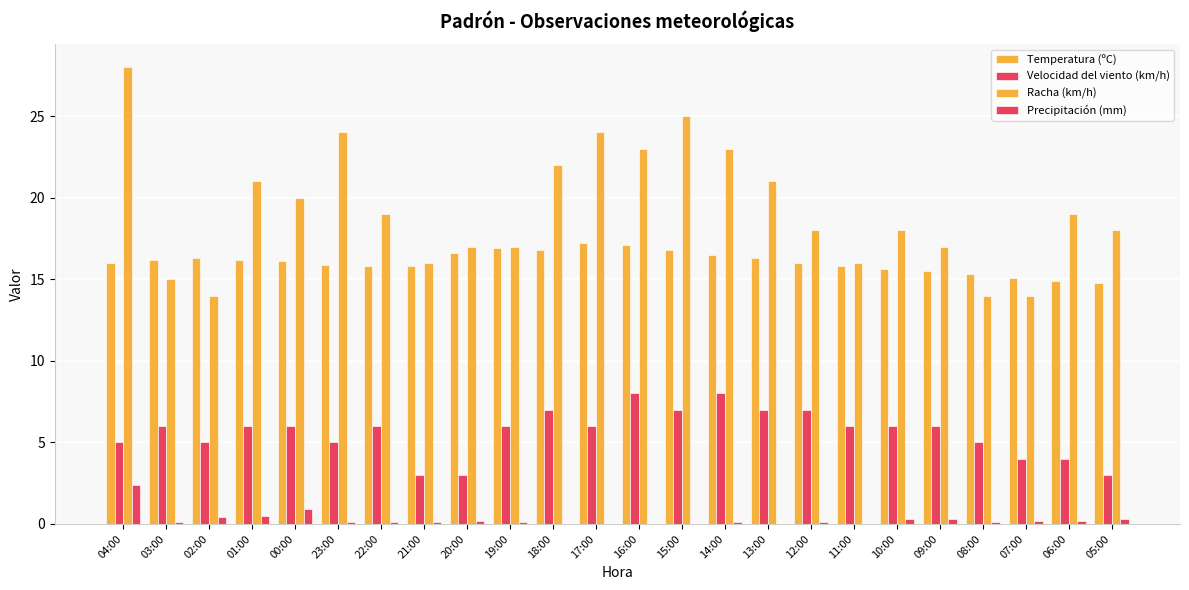

How many Velocidad del viento (km/h) values are between 5 and 7?

17